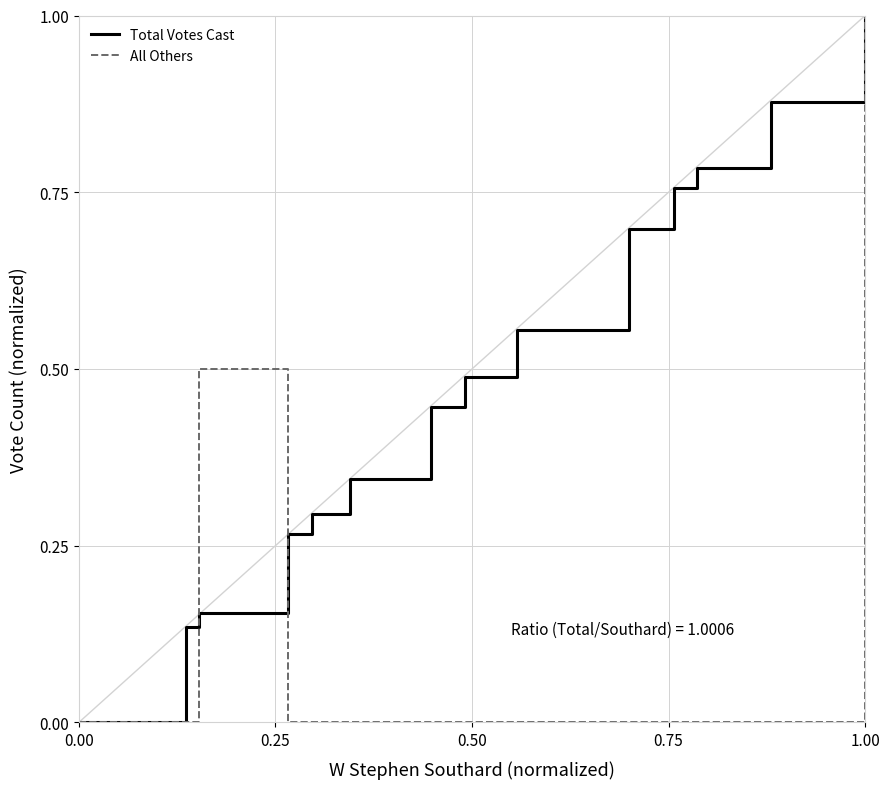

What is the difference between the second highest and second lowest values in the Total Votes Cast series?

0.7